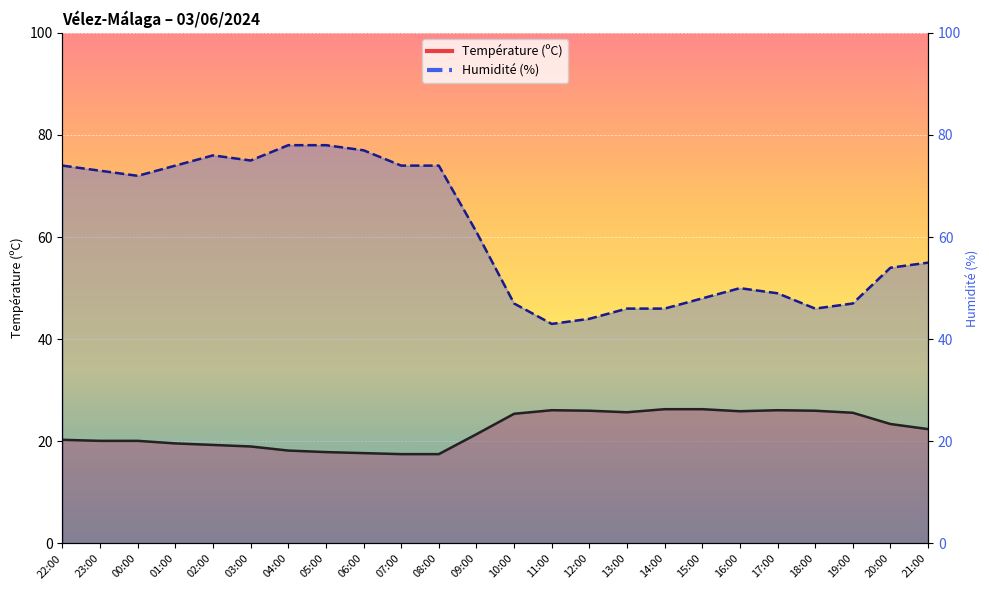

What are all the series names shown in the legend?

Température (ºC), Humidité (%)